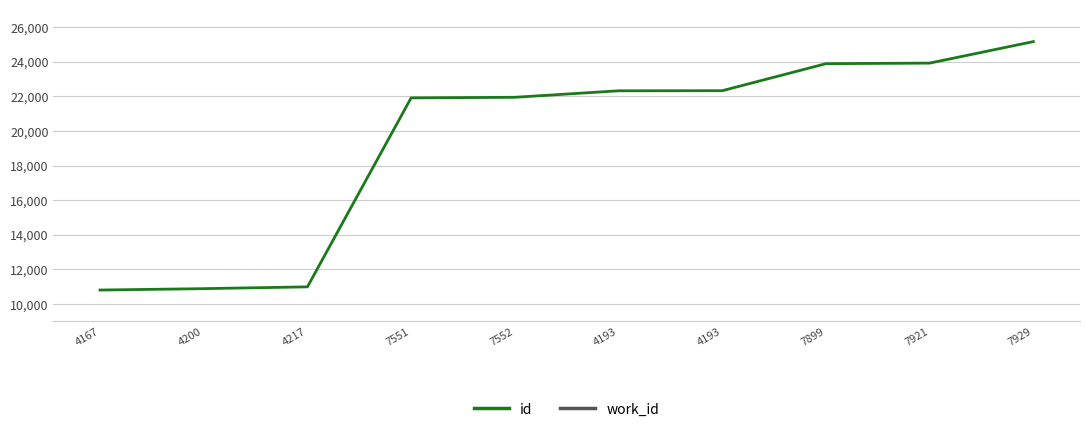

True or false: id and work_id cross at least once.

False